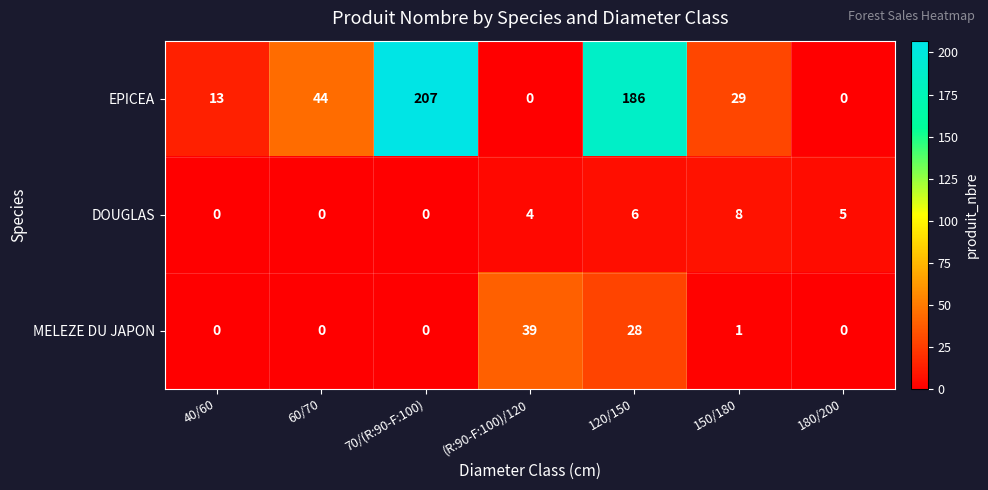

Which series has the largest total across all categories?

EPICEA